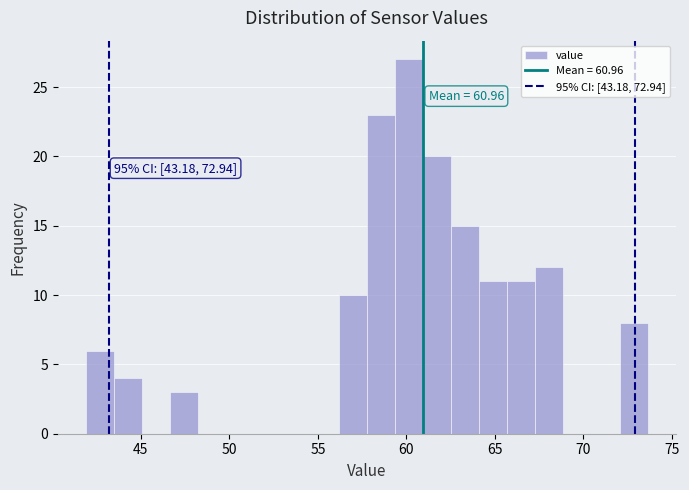

Around what value on the x-axis is the tallest bar? Give the approximate position of its centre, as read against the axis.

60.0